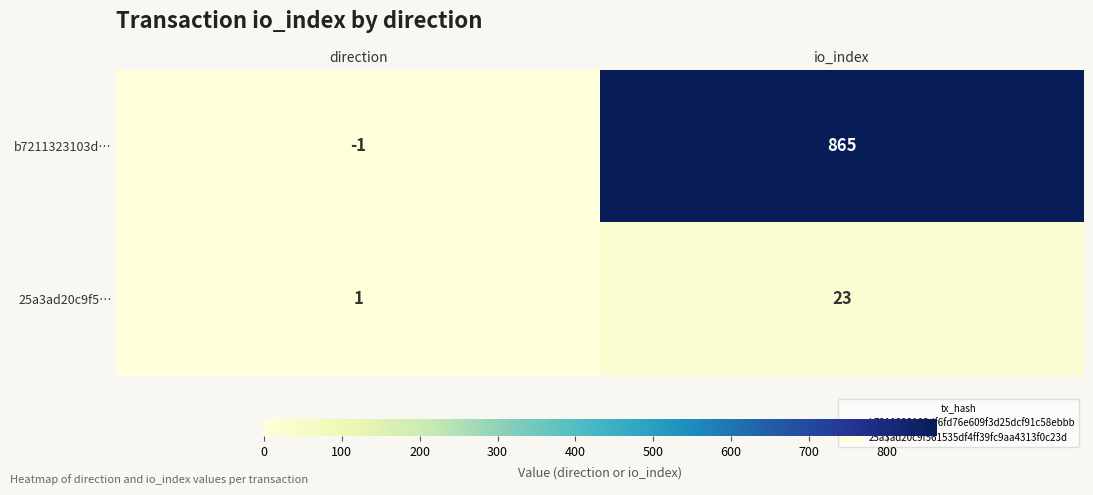

At how many categories does at least one series exceed 330?

1